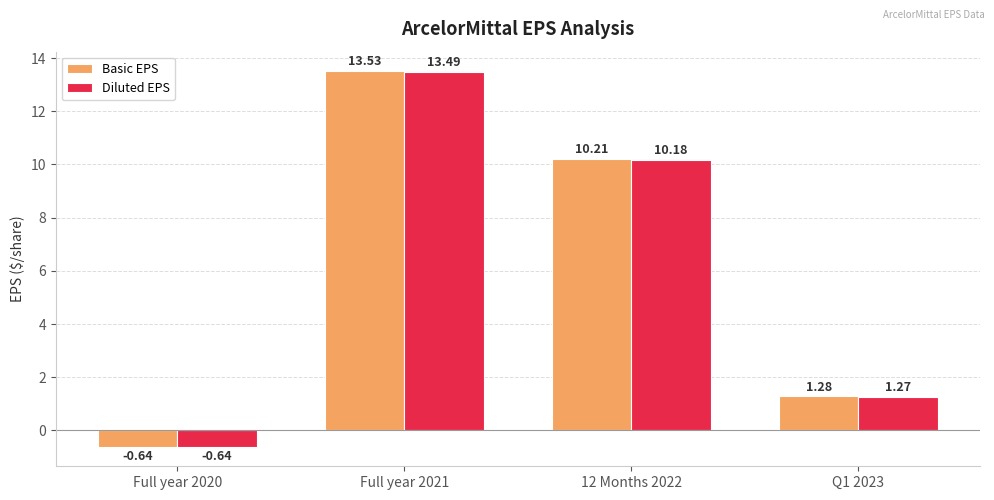

How many bars are there in total?

8